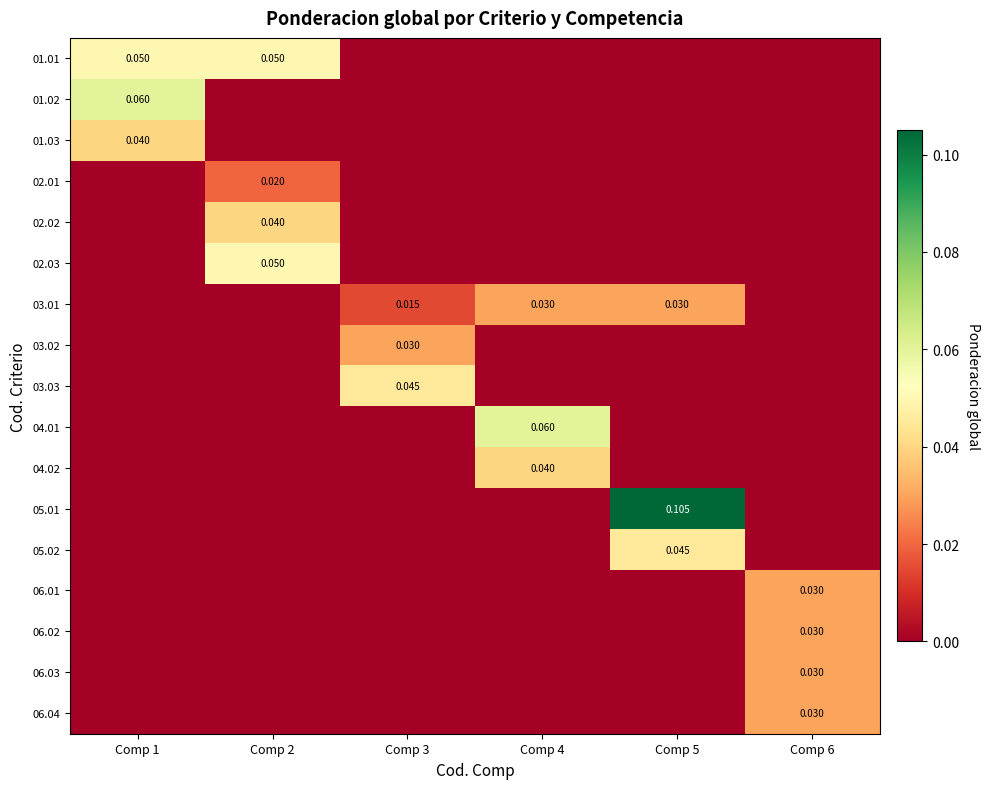

At which label is 05.02 closest to 0?

Comp 1